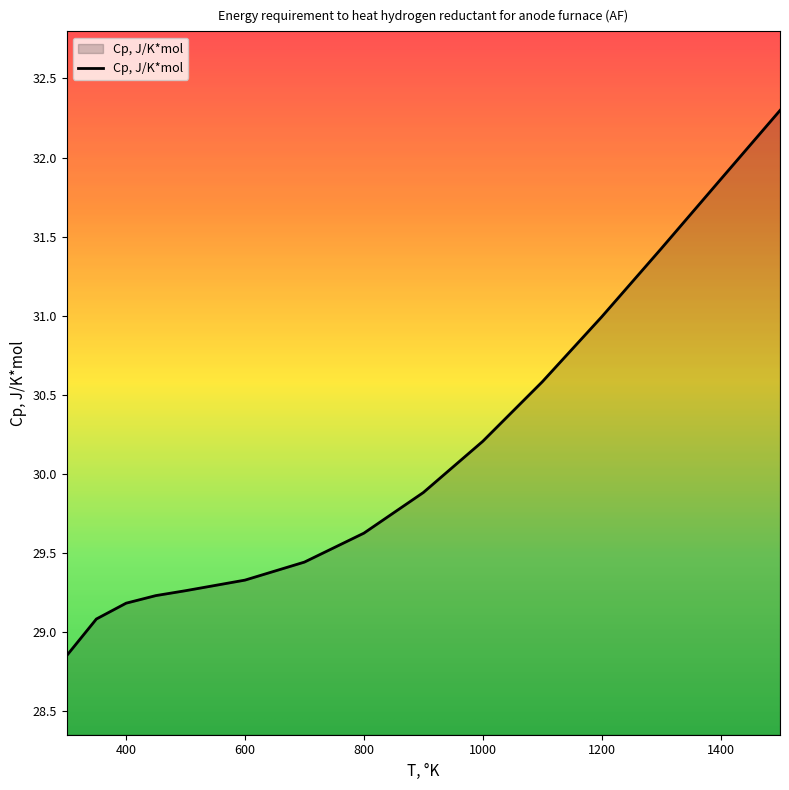

What is the maximum value shown in the chart?

32.3